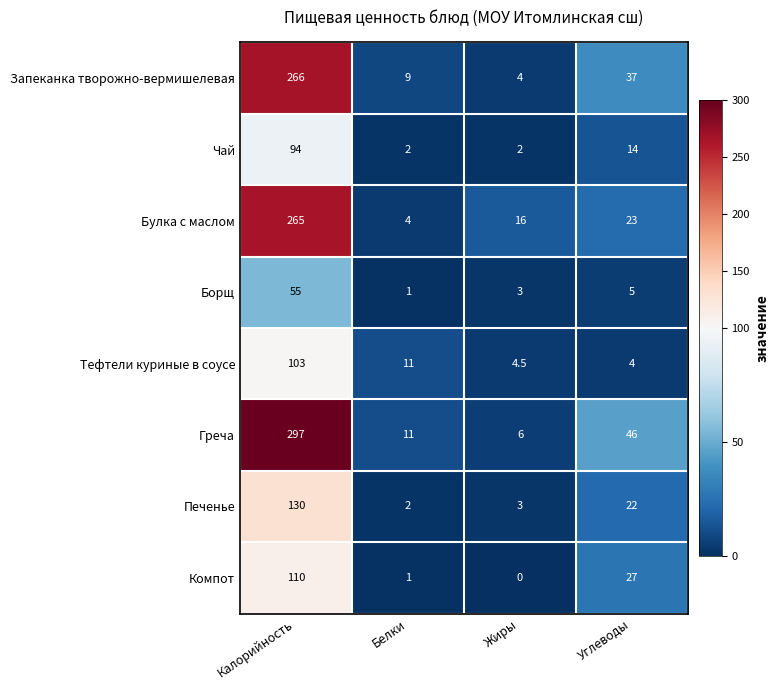

What is the maximum value shown in the chart?

297.0